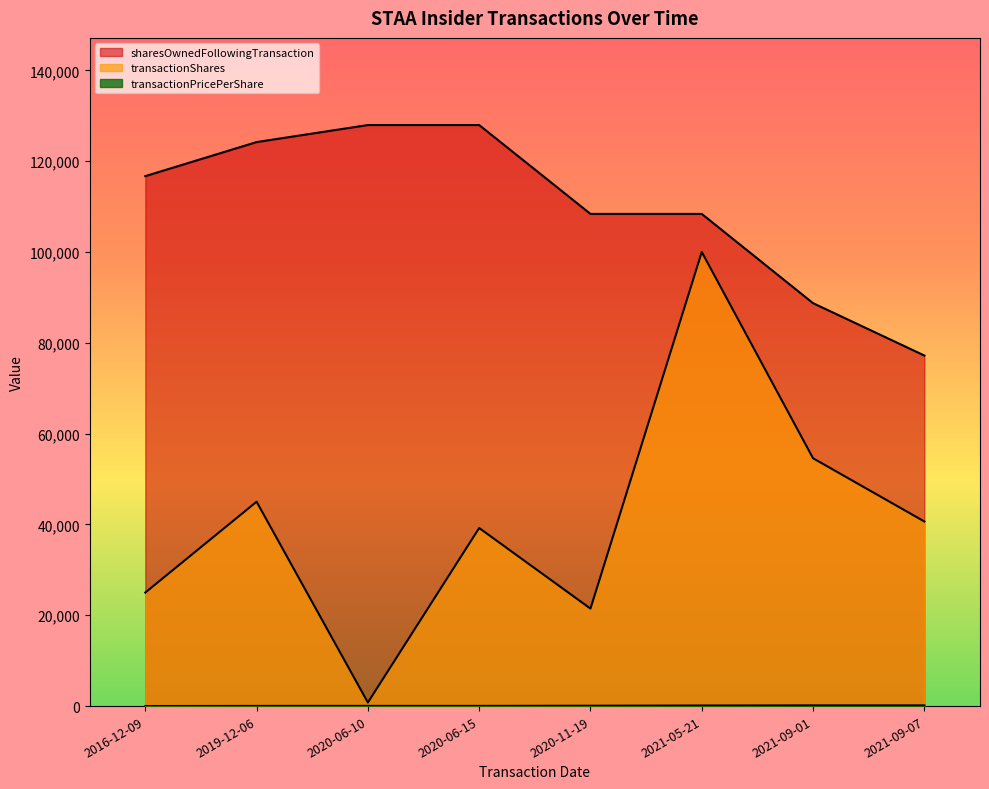

What is the value of the sharesOwnedFollowingTransaction point at the 2nd from the left?

124200.0